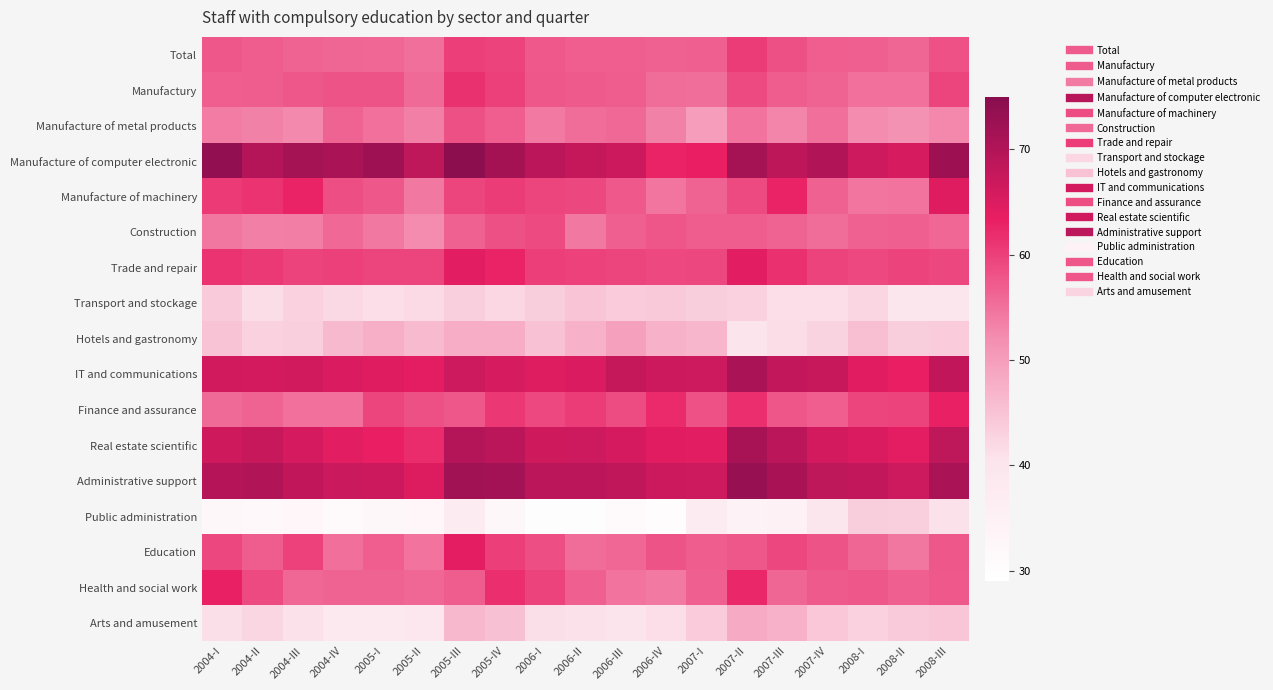

Which series has the largest total across all categories?

Manufacture of computer electronic